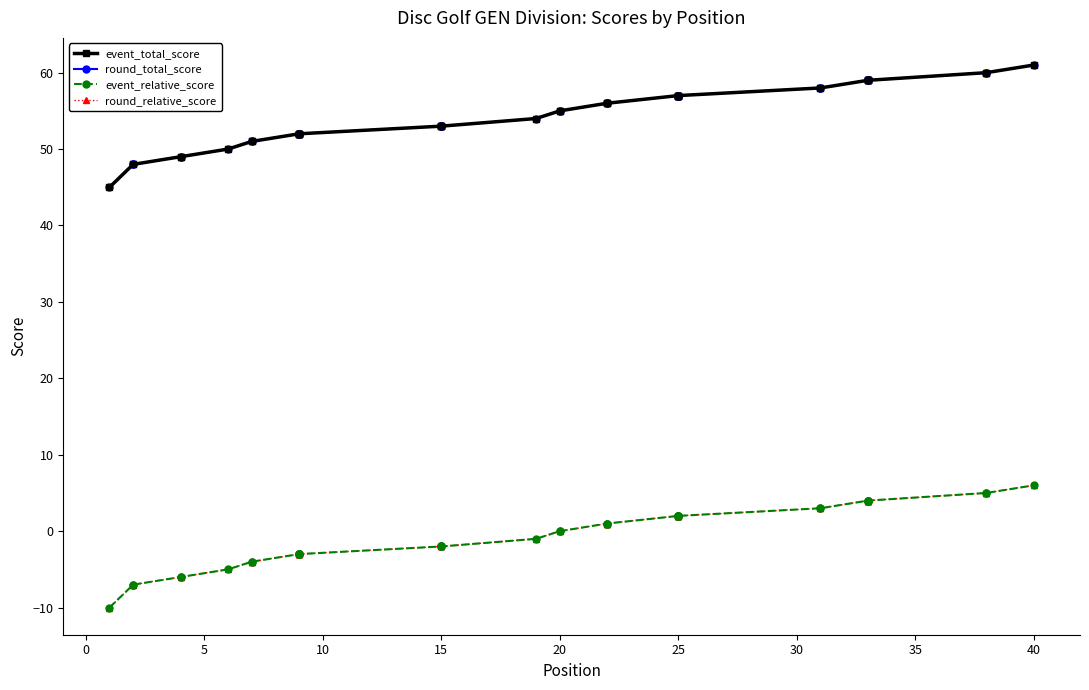

How many distinct data groups are displayed?

4